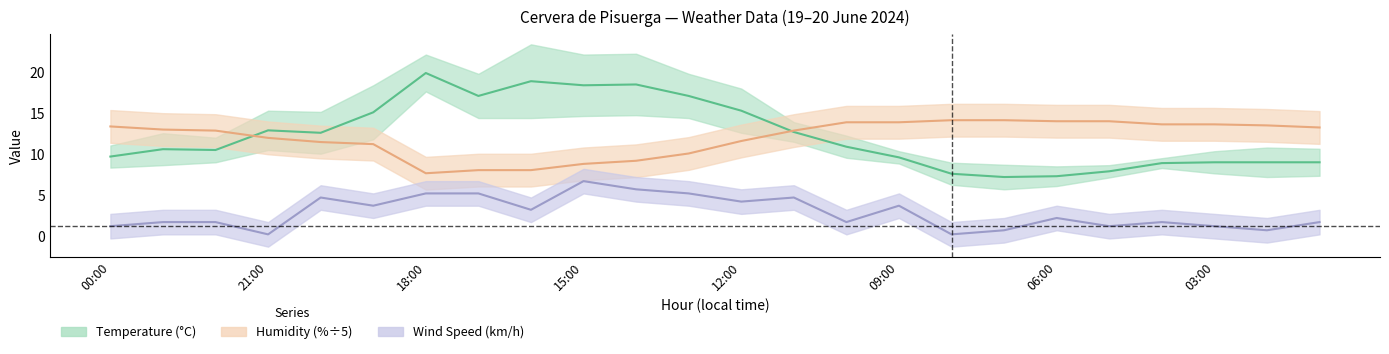

True or false: Wind_speed and Temperature intersect in this chart.

False